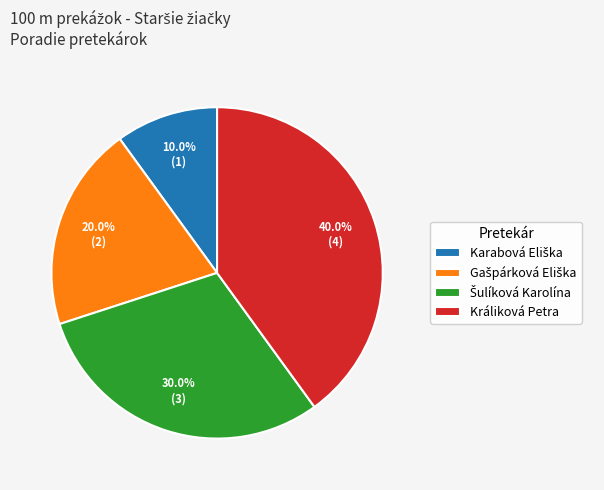

Which category has the biggest portion of the pie?

Králiková Petra